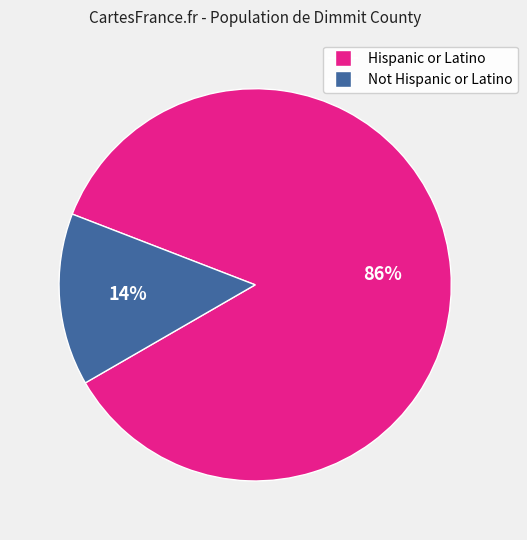

Which has a higher value, Not Hispanic or Latino or Hispanic or Latino?

Hispanic or Latino